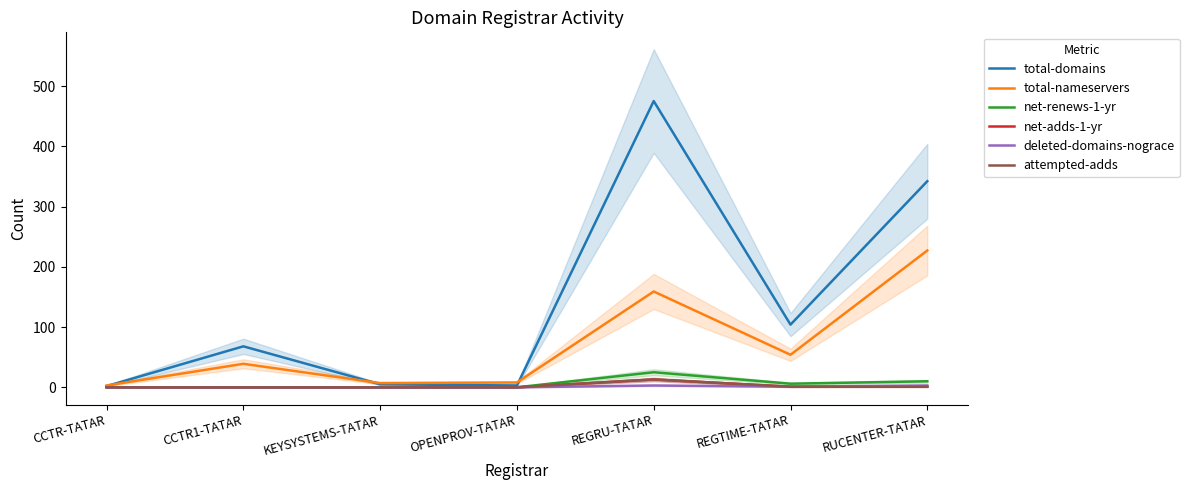

Is the value of net-adds-1-yr at REGTIME-TATAR greater than the value of total-nameservers at REGRU-TATAR?

No